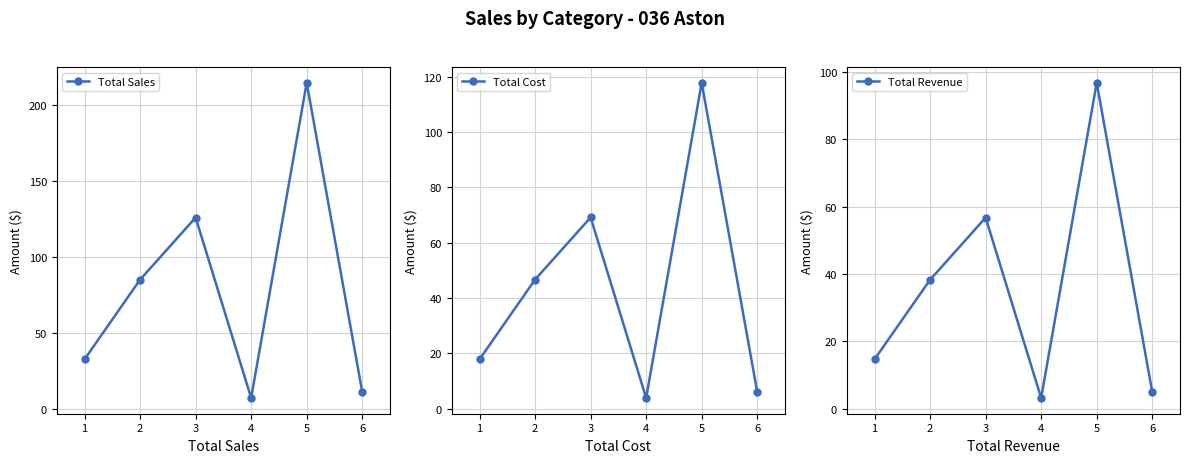

List the series in order of their peak value, lowest first.

Total Revenue, Total Cost, Total Sales